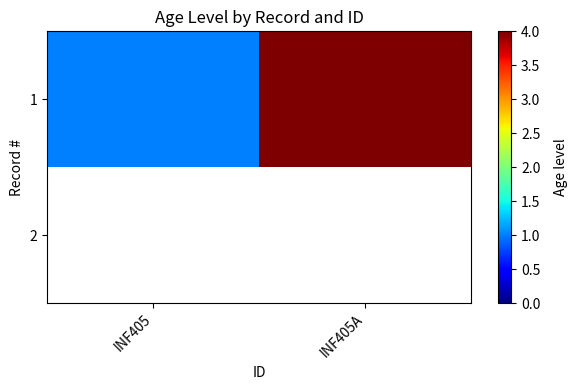

List the labels in order of 2 value, smallest first.

INF405, INF405A